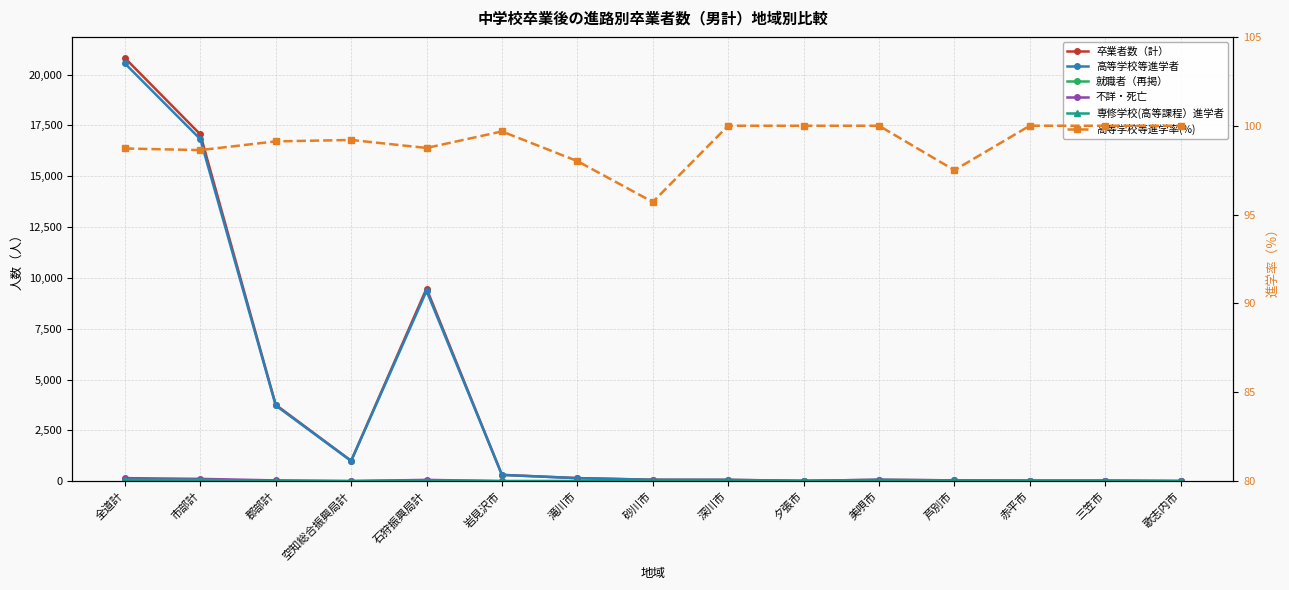

Is it true that 不詳・死亡 equals 0.7 at 空知総合振興局計?

False